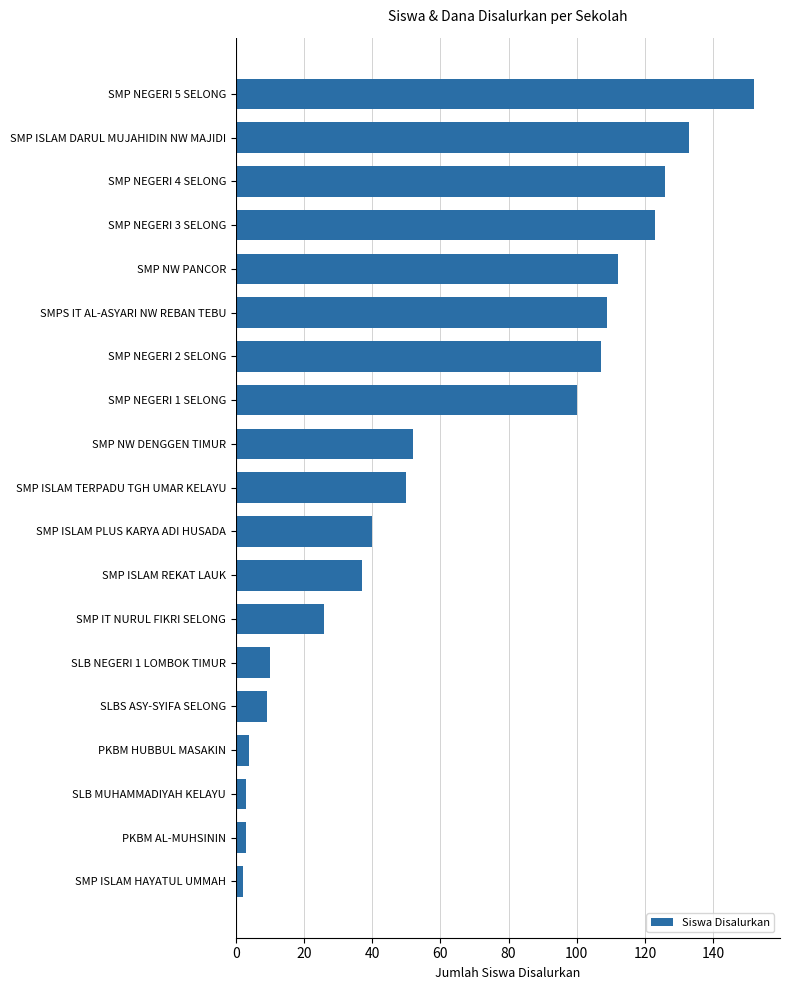

The value at SMP NEGERI 4 SELONG is 126. True or false?

True